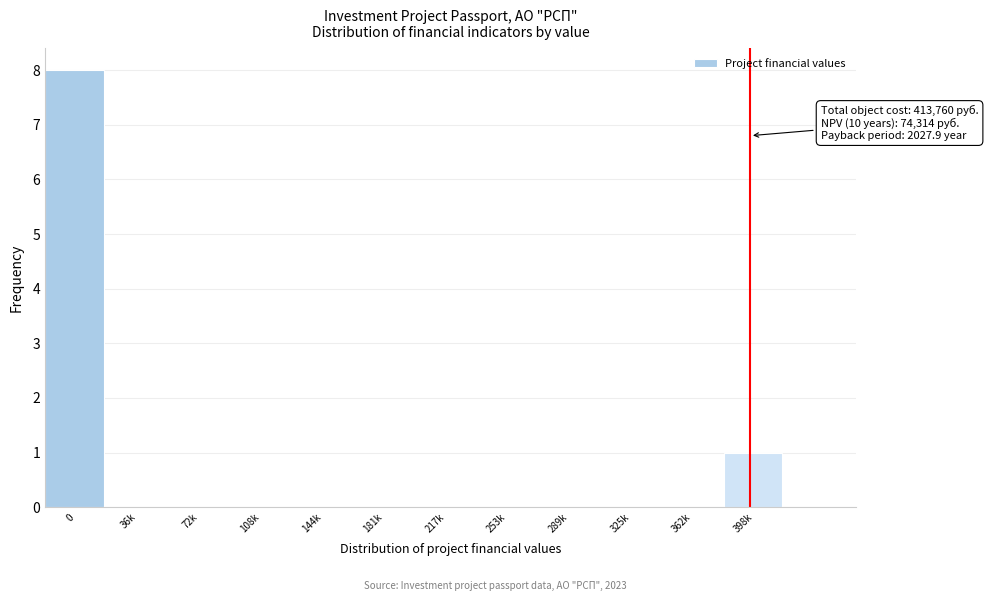

Reading left to right, transcribe all the data shown in this chart.

0=8	36k=0	72k=0	108k=0	144k=0	181k=0	217k=0	253k=0	289k=0	325k=0	362k=0	398k=1